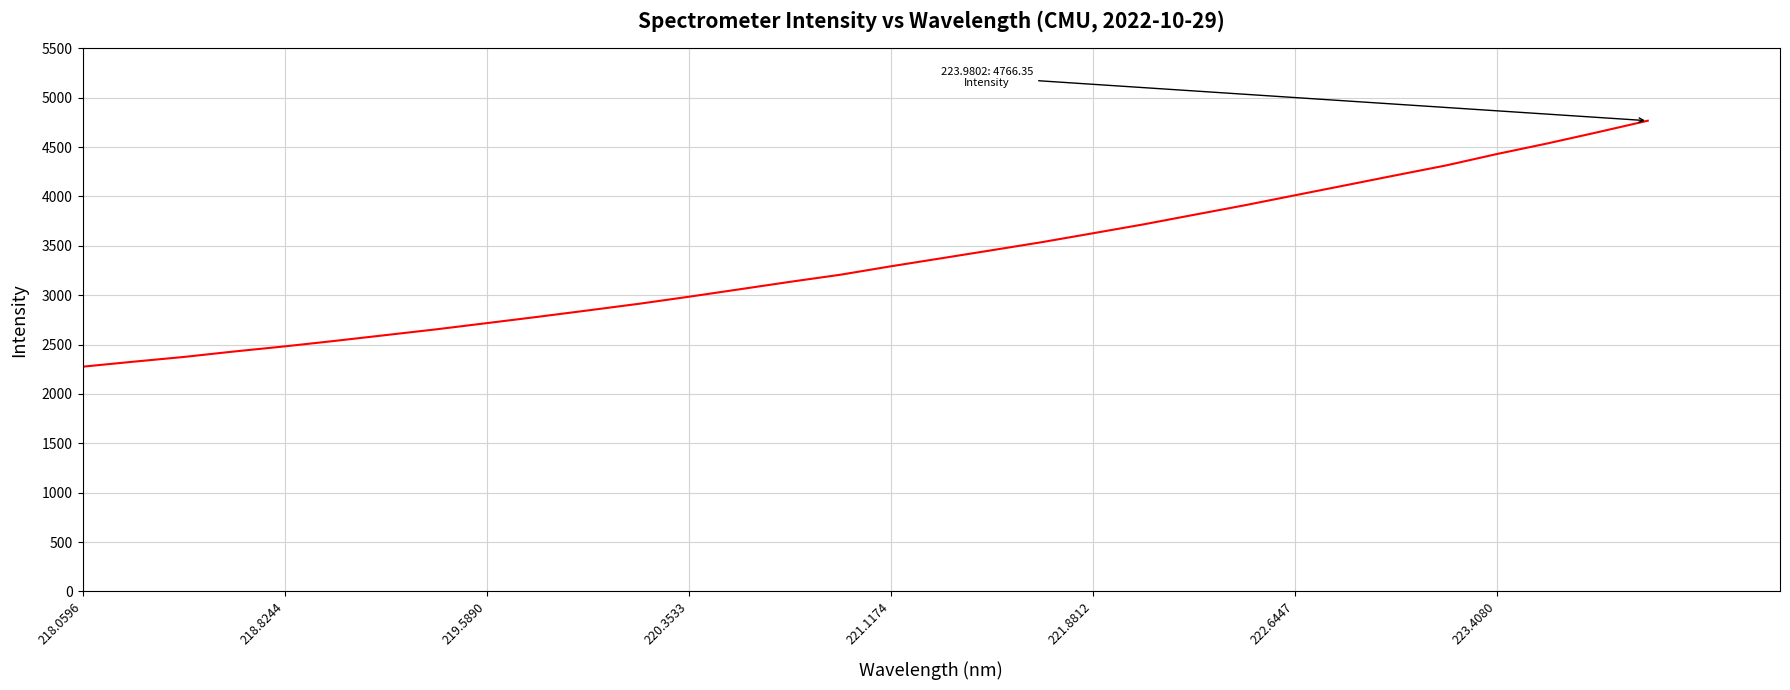

What is the difference between the maximum and minimum values?

2490.5